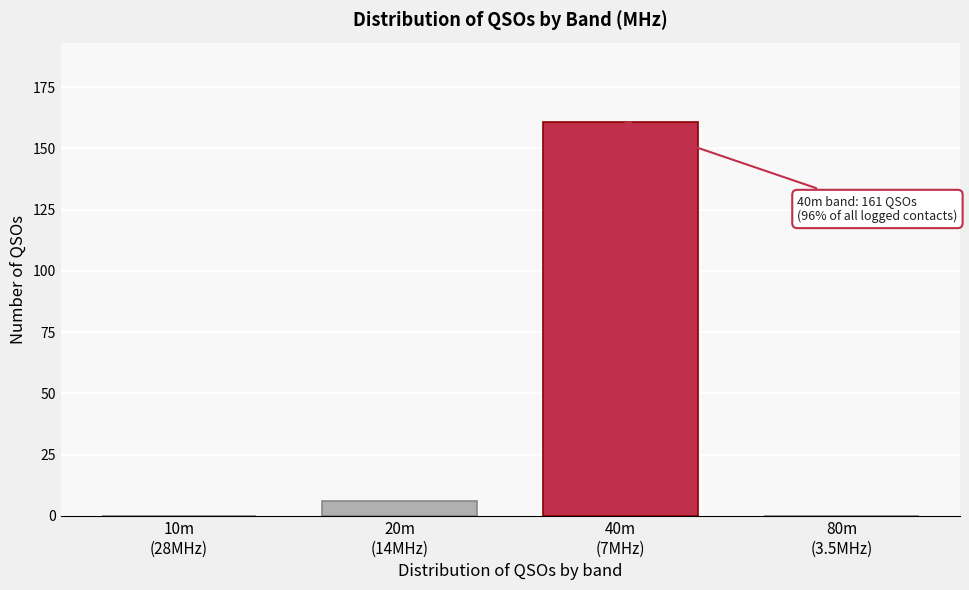

What is the maximum value shown in the chart?

161